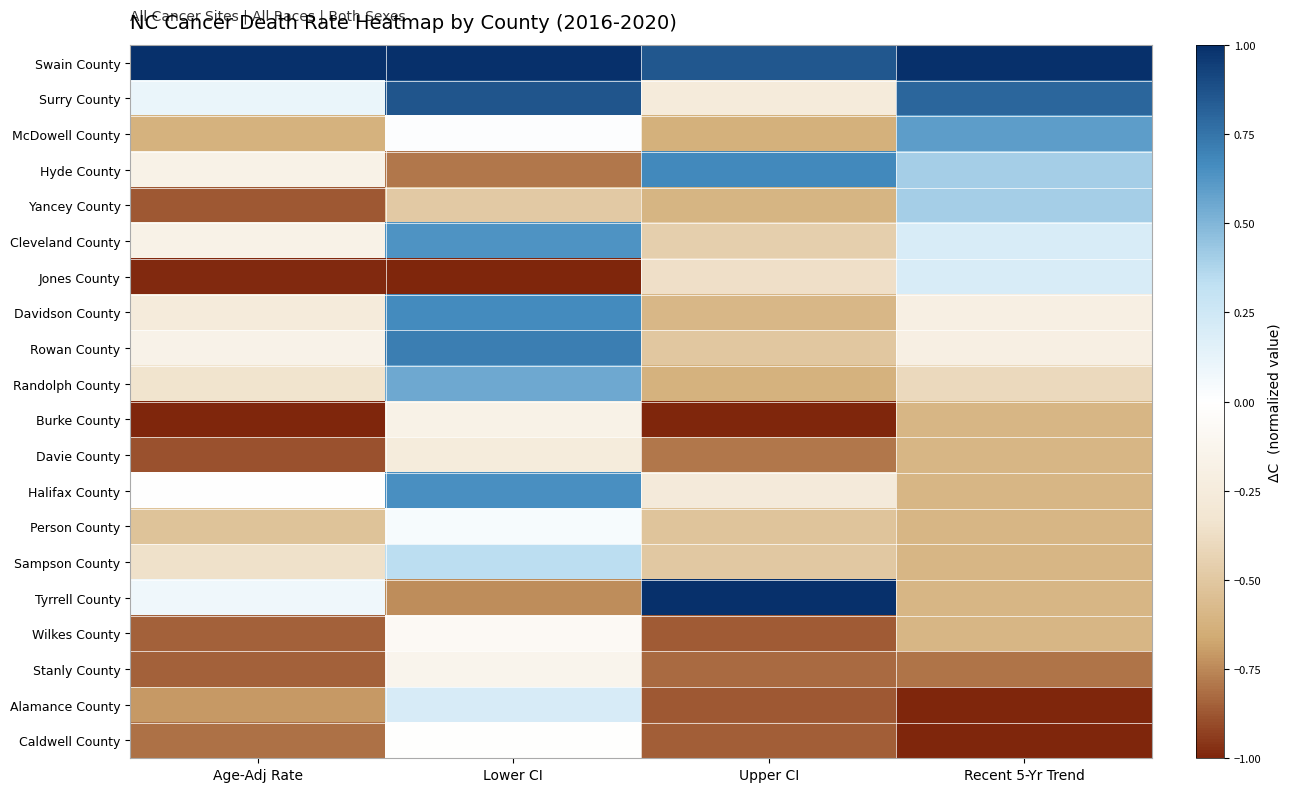

At how many categories does at least one series exceed 0?

4